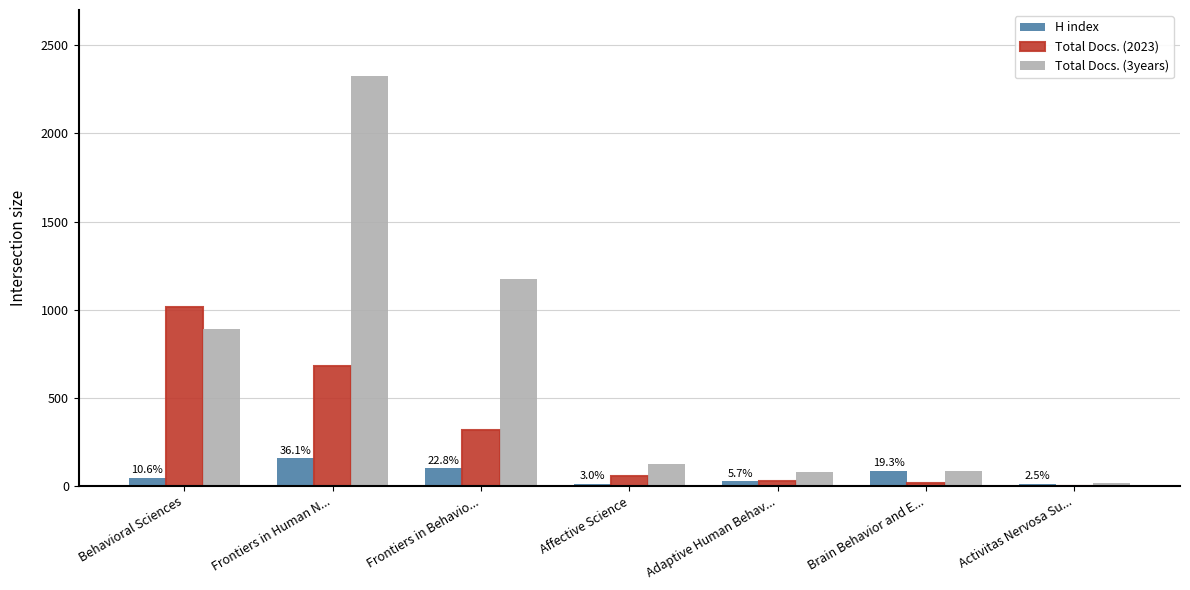

How many values in Total Docs. (2023) are above zero?

6